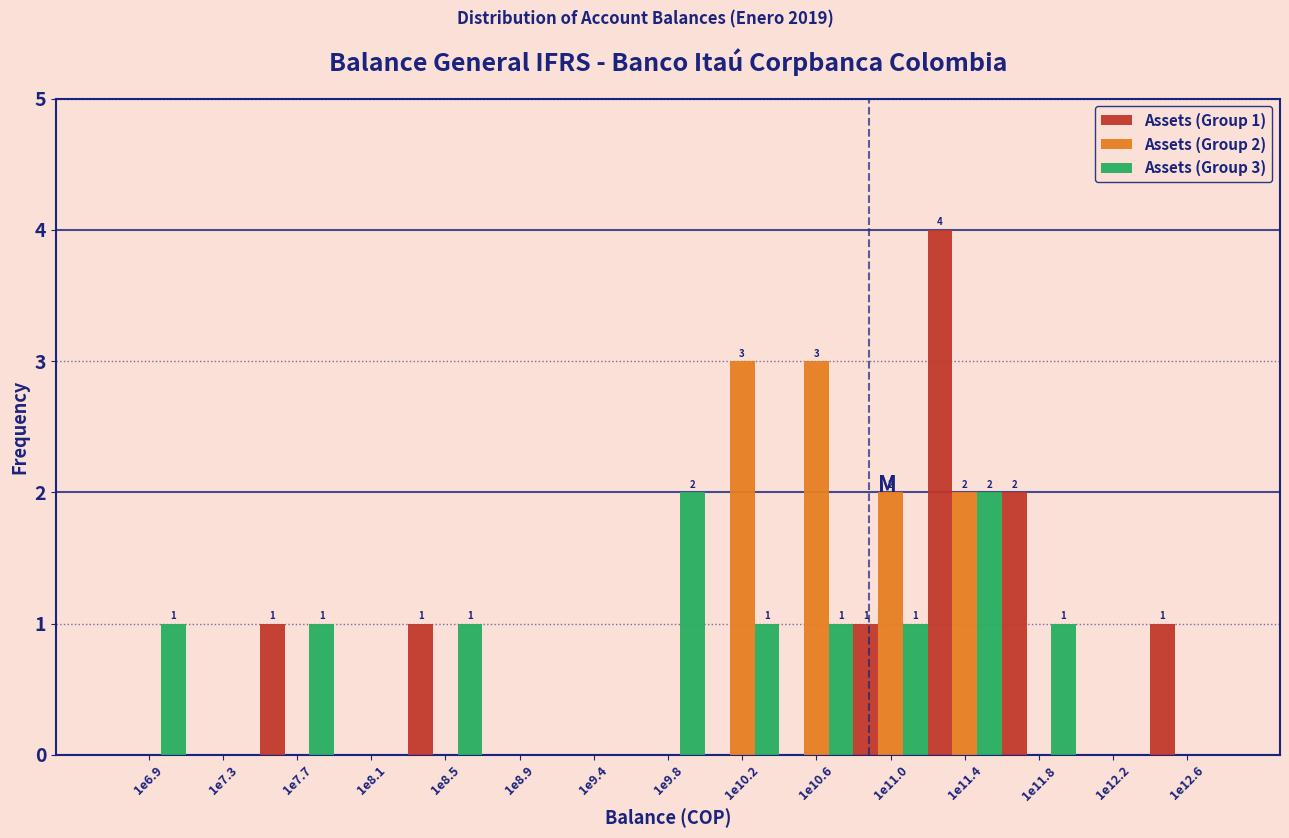

The value of Assets (Group 3) at 1e8.9 is 0. True or false?

True